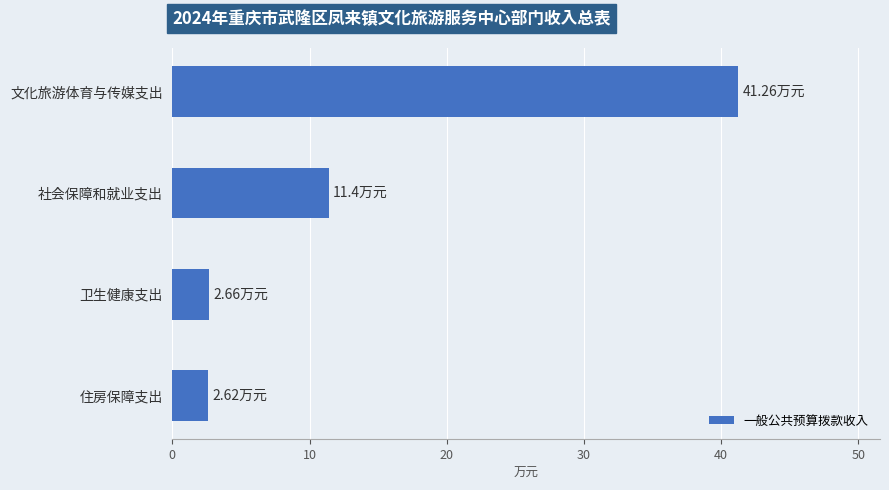

What is the label of the 4th bar from the top?

住房保障支出